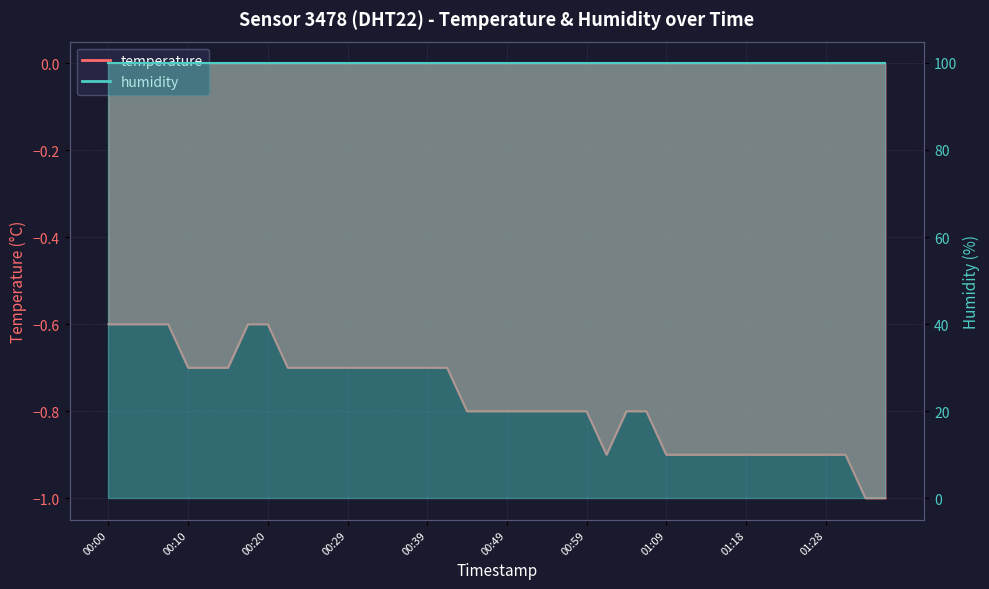

Is it true that the value at 00:59 is -0.5?

False